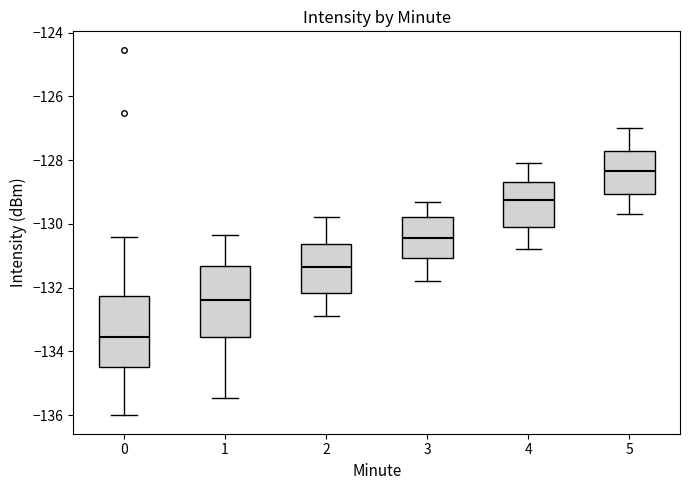

Reading left to right, transcribe this box plot: for each box, give where its median line is, the range the box spans, and where its two whiskers end, as read against the y-axis. The values are not printed on the chart, so give them approximately, as read against the axis.

0: median -133.6, box -134.6 to -132.2, whiskers -136.0 to -130.4
1: median -132.4, box -133.6 to -131.4, whiskers -135.4 to -130.4
2: median -131.4, box -132.2 to -130.6, whiskers -132.8 to -129.8
3: median -130.4, box -131.0 to -129.8, whiskers -131.8 to -129.2
4: median -129.2, box -130.0 to -128.6, whiskers -130.8 to -128.0
5: median -128.4, box -129.0 to -127.8, whiskers -129.6 to -127.0